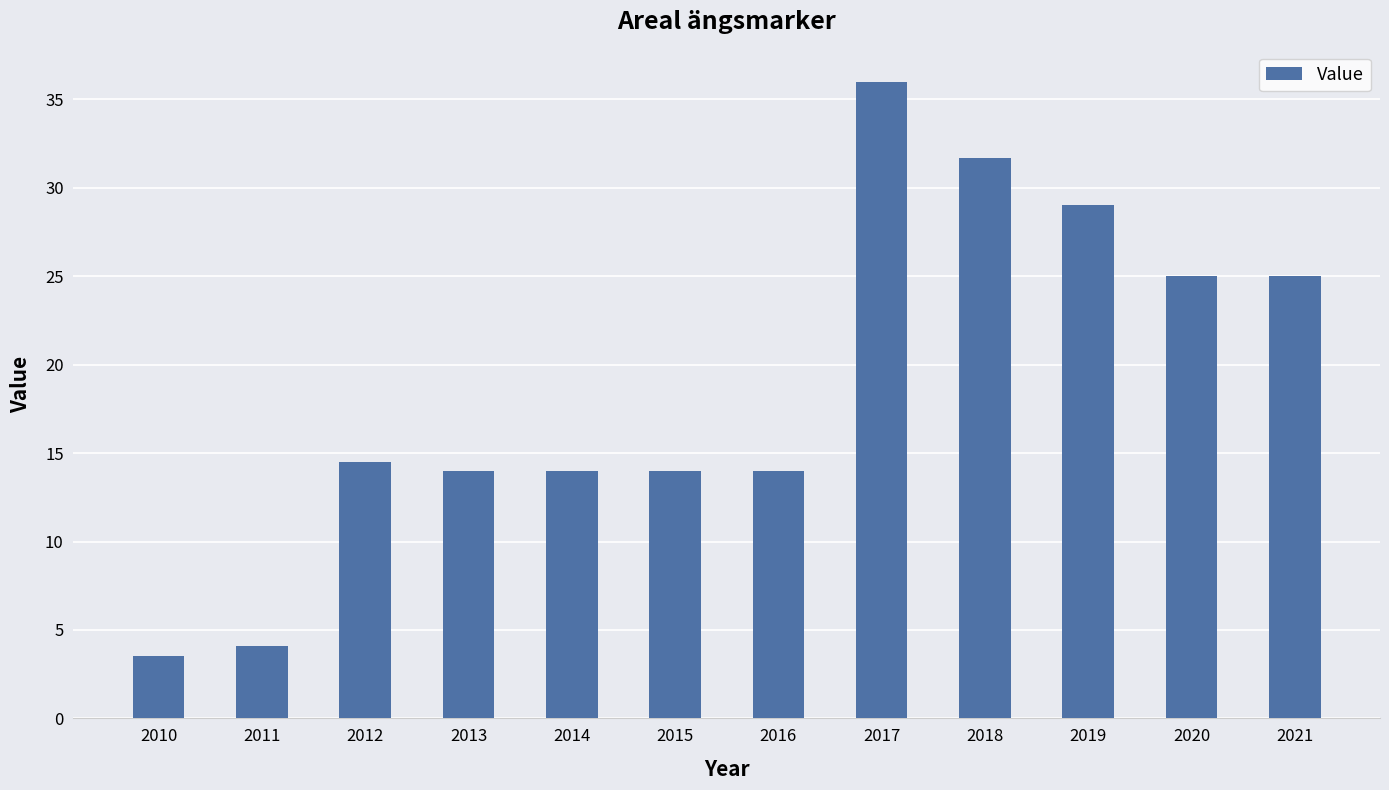

What is the value of the 1st bar from the left?

3.5